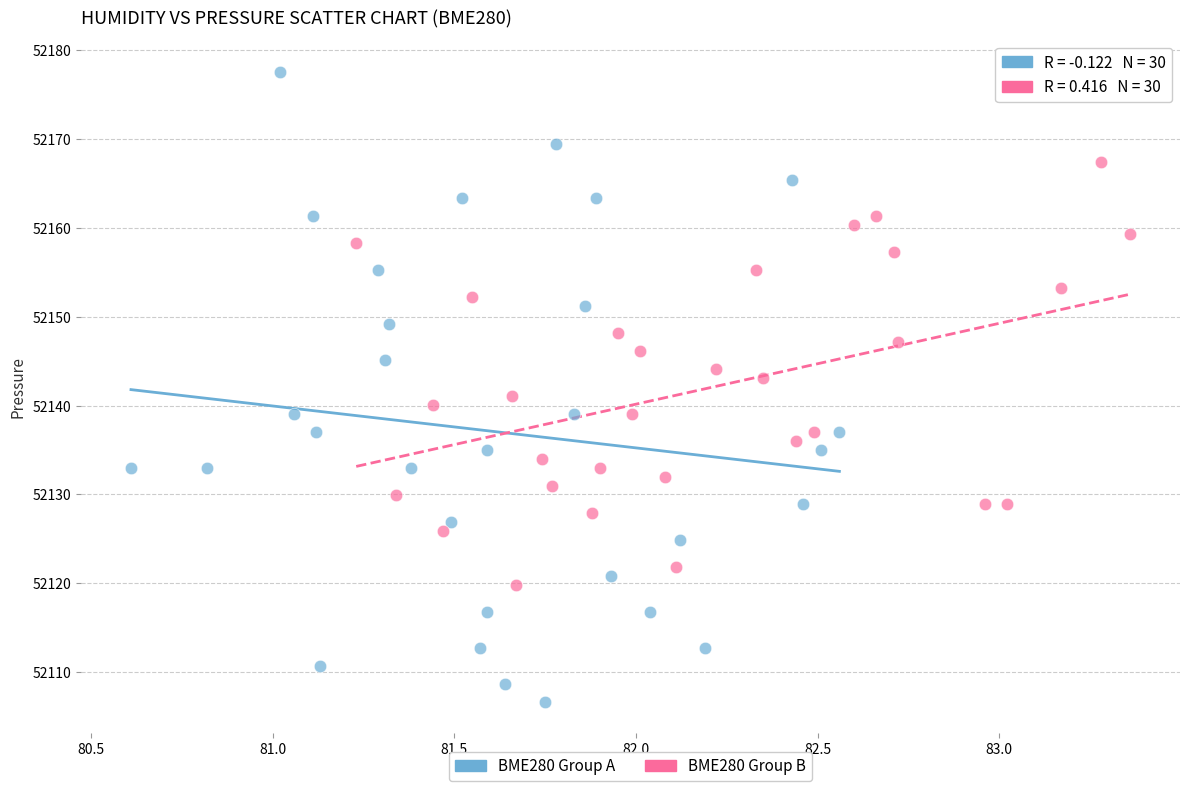

Which series has the largest Y range (max minus min)?

BME280 Group A